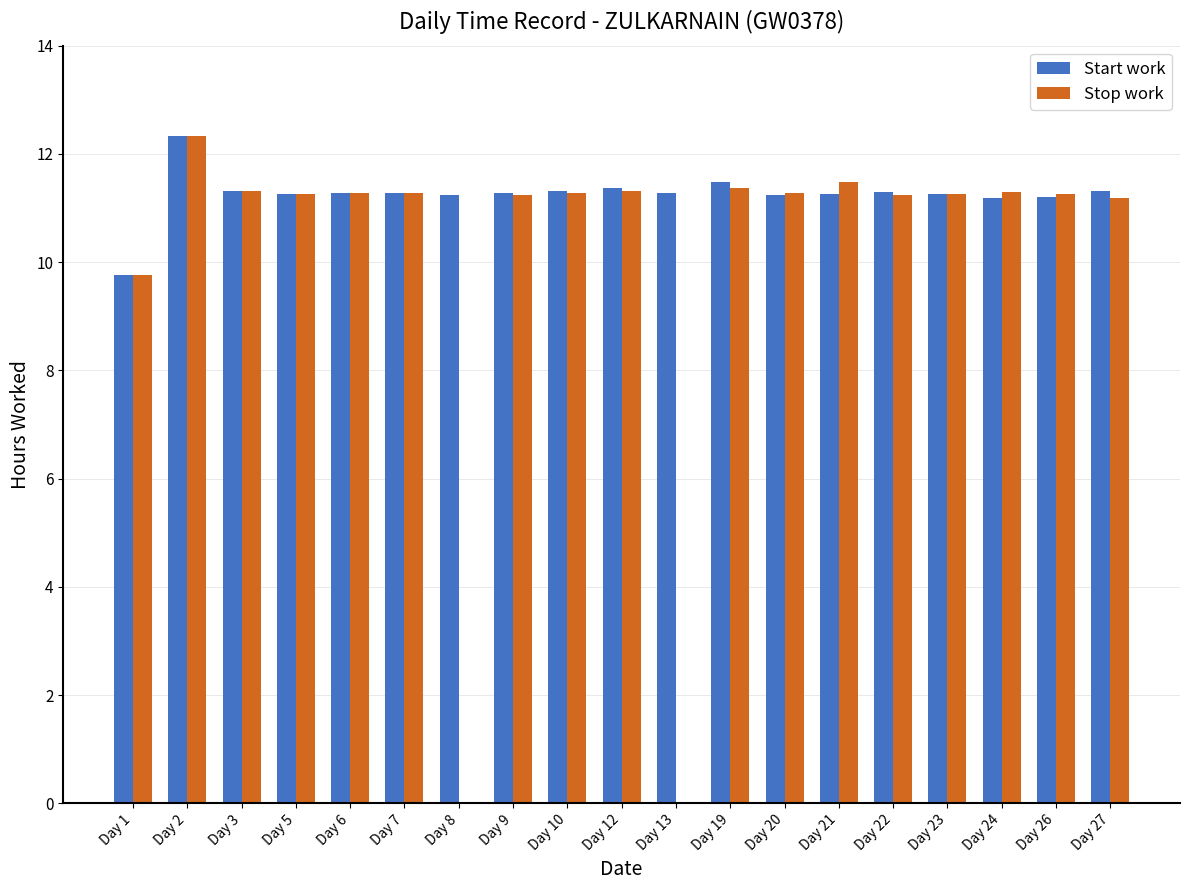

What is the sum of all Stop work values?

191.5